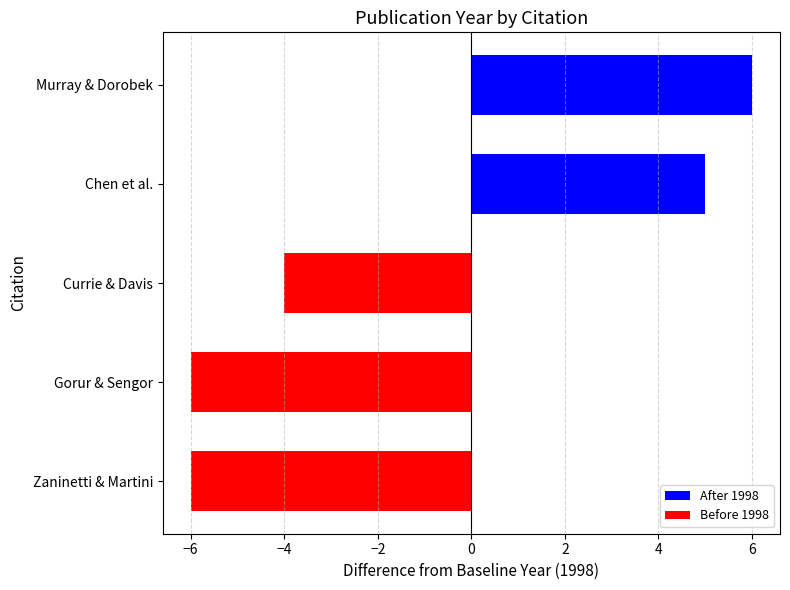

What is the sum of all values?

-5